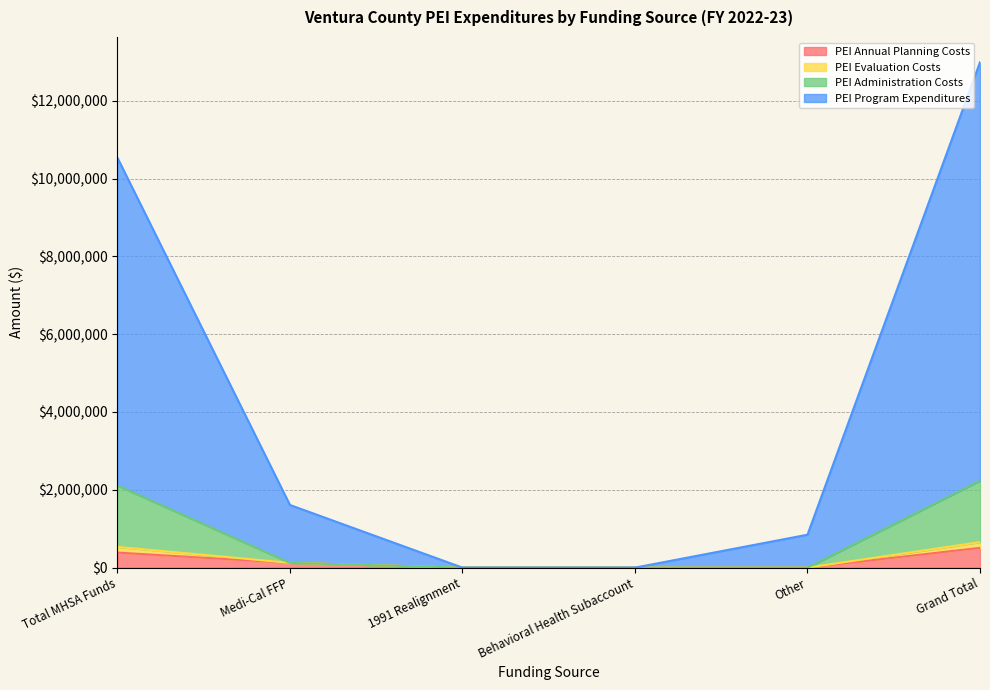

What is the sum of all PEI Annual Planning Costs values?

1018240.3